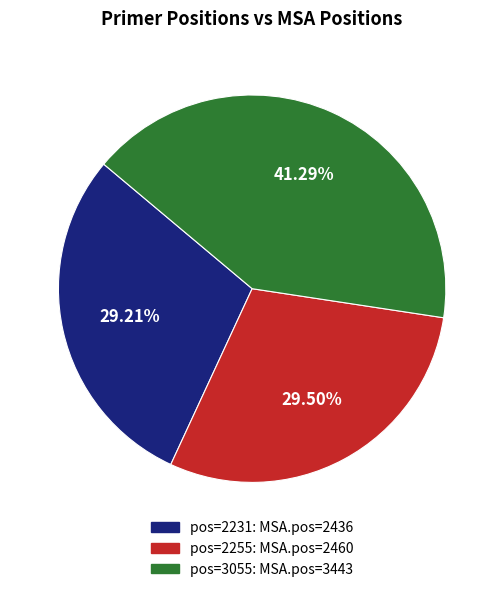

To the nearest percent, what is the difference between the largest and smallest slice percentages?

12%